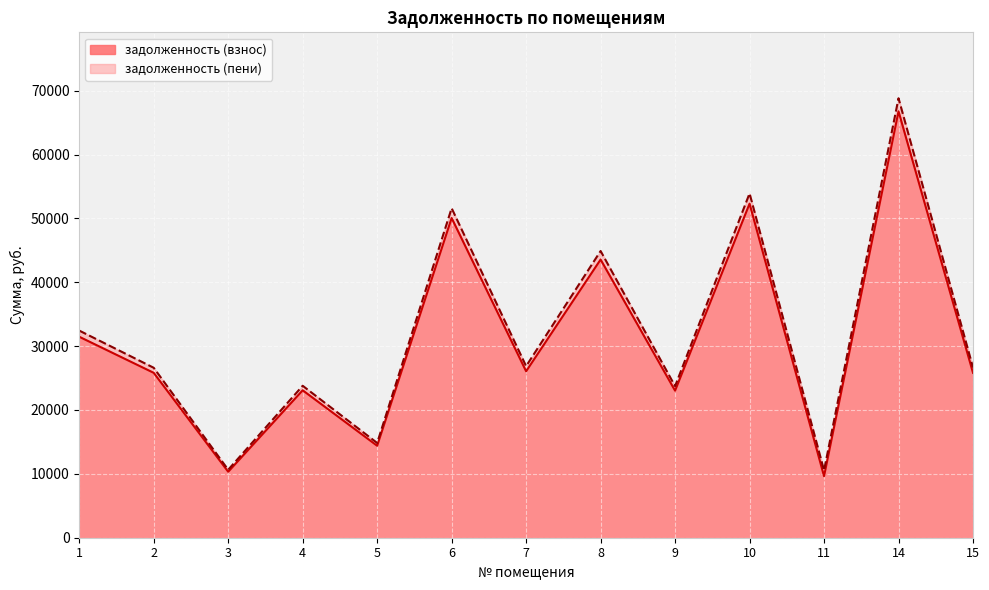

At which label does задолженность (взнос) first exceed 25821?

1